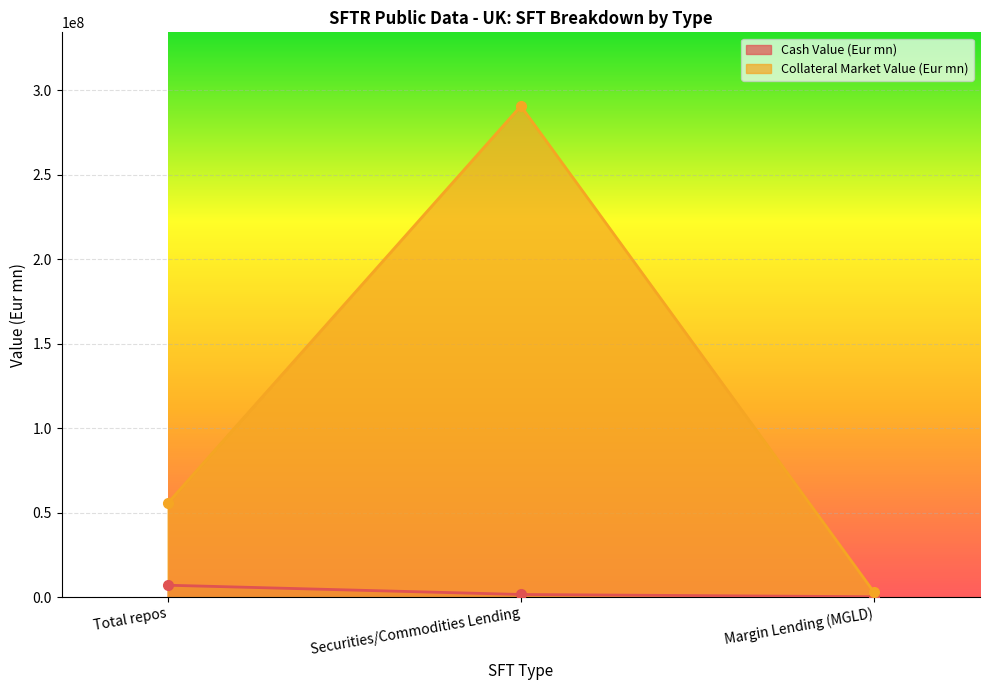

Which series has the largest range (max minus min)?

Collateral Market Value (Eur mn)